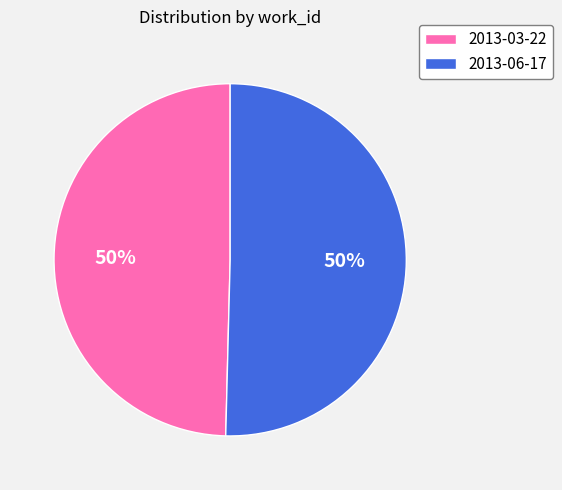

To the nearest percent, what percentage of the pie is 2013-06-17?

50%